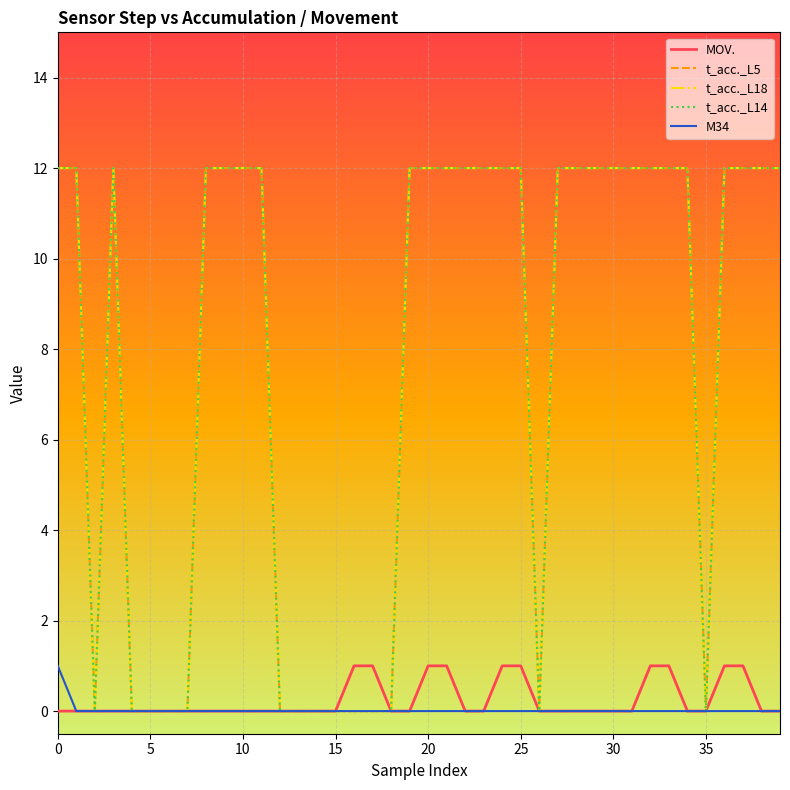

True or false: t_acc._L5 and M34 intersect in this chart.

False